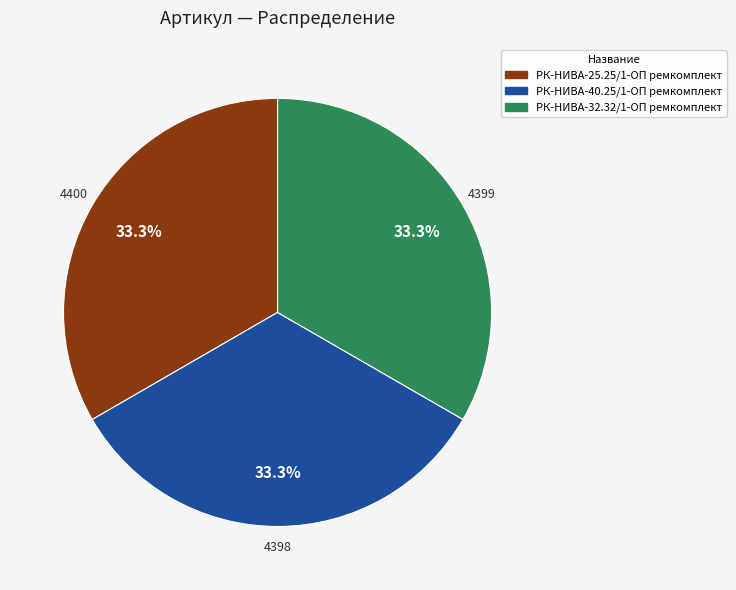

Approximately how many times larger is the value at РК-НИВА-40.25/1-ОП ремкомплект compared to РК-НИВА-25.25/1-ОП ремкомплект?

1.0